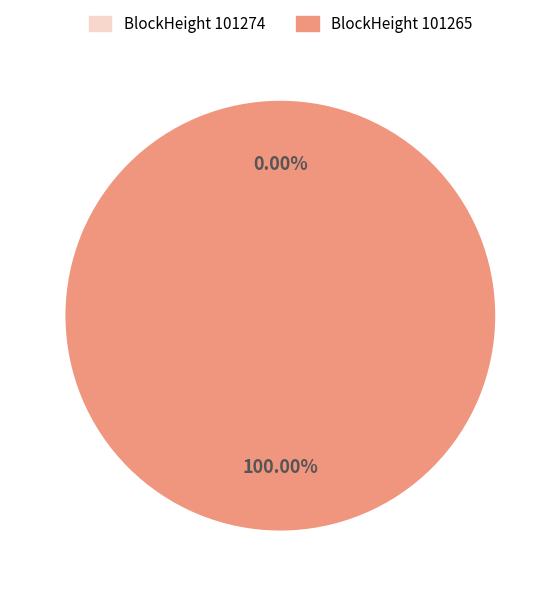

What is the largest slice in the pie chart?

101265